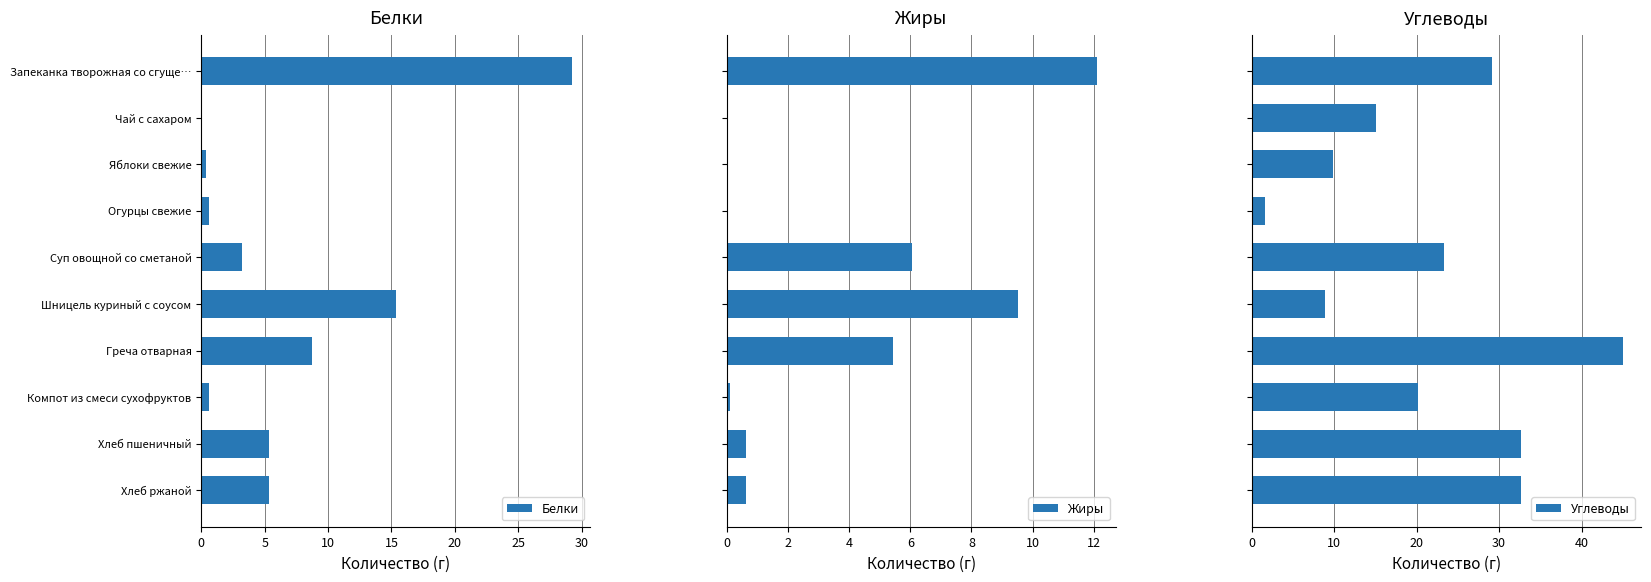

What is the sum of all Жиры values?

34.5